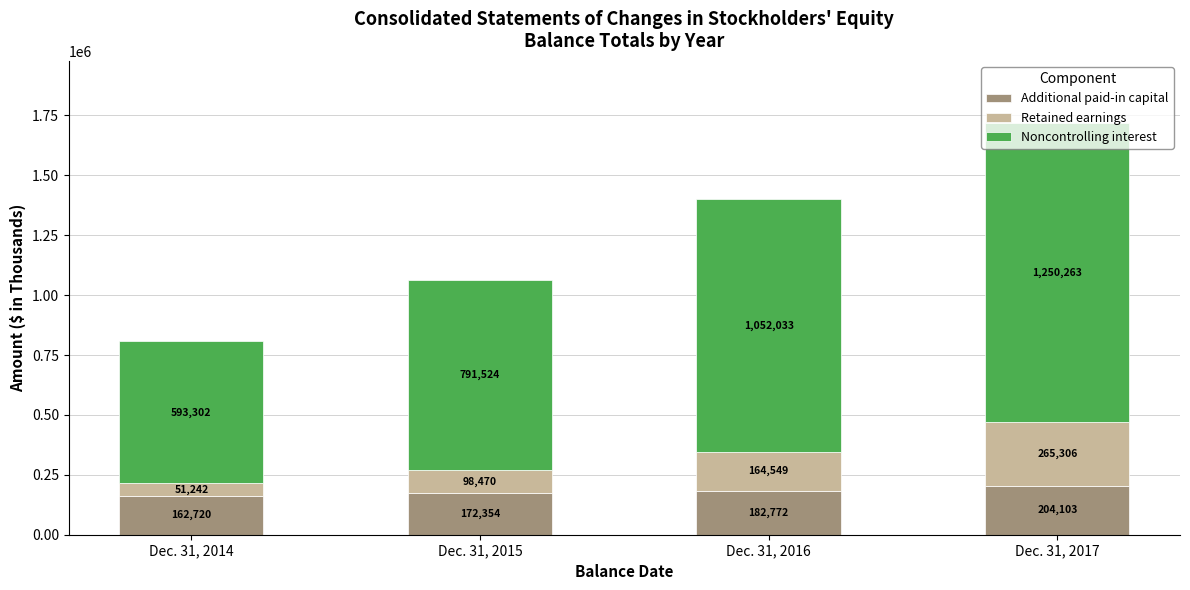

The value of Additional paid-in capital at Dec. 31, 2017 is 204103. True or false?

True